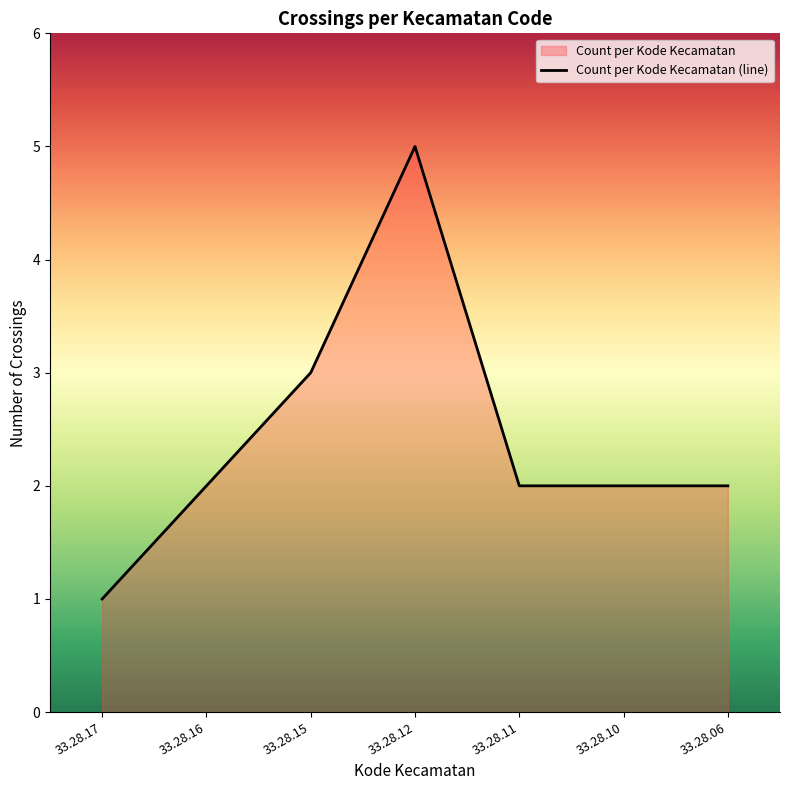

What is the average value?

2